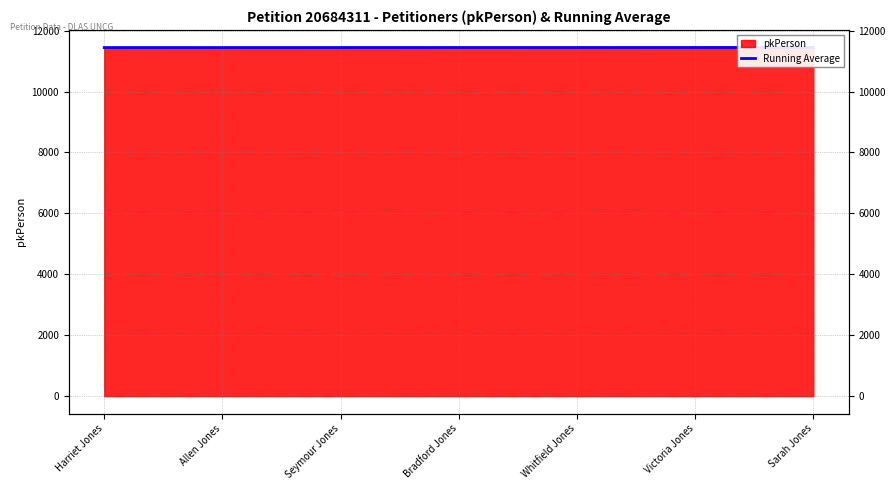

Reading right to left, list all the values displayed in this chart.

11444.6	11444.3	11444.0	11443.5	11443.0	11442.5	11442.0